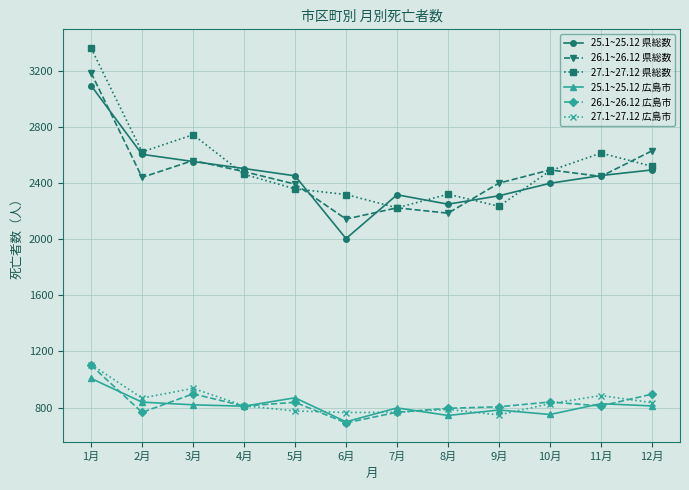

What position from the left is 11月?

11